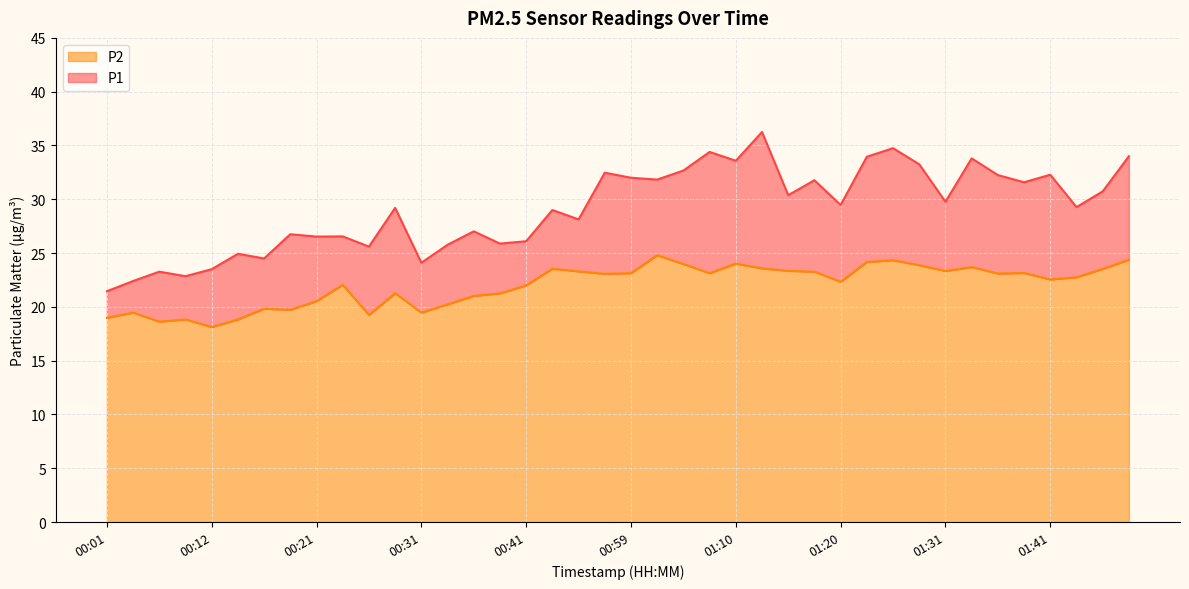

Between 01:33 and 00:54, which is larger?

01:33